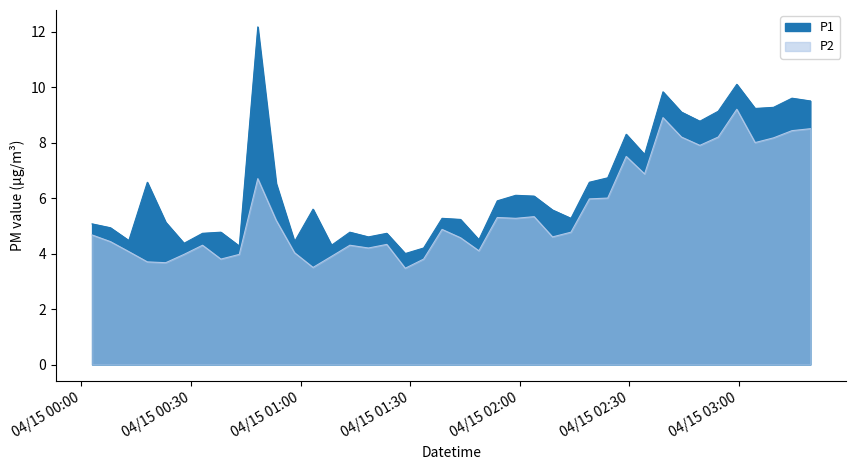

How many values in the P2 series exceed 4?

31